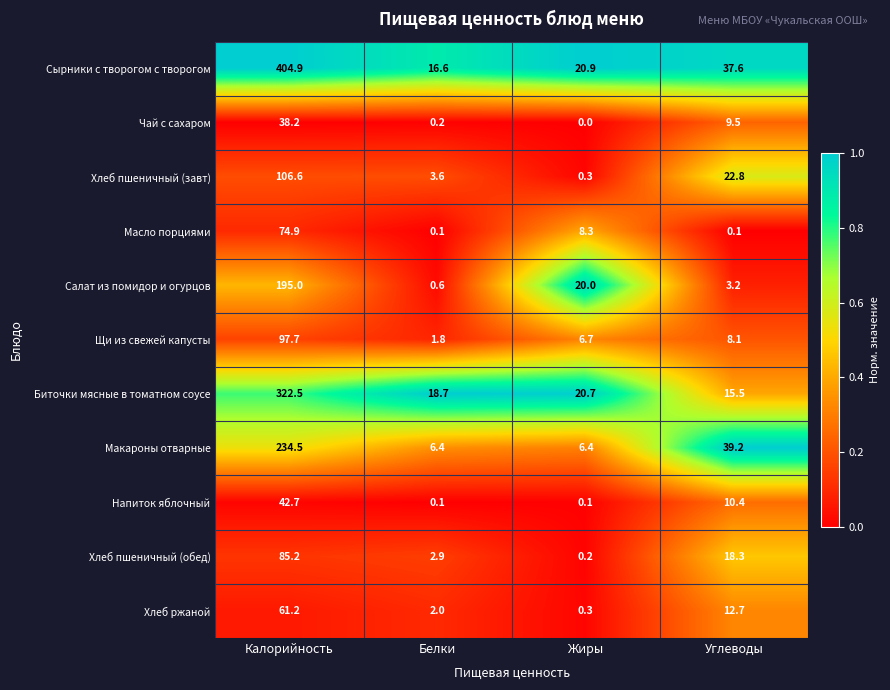

List the series in order of their peak value, highest first.

Сырники с творогом с творогом, Биточки мясные в томатном соусе, Макароны отварные, Салат из помидор и огурцов, Хлеб пшеничный (завт), Щи из свежей капусты, Хлеб пшеничный (обед), Масло порциями, Хлеб ржаной, Напиток яблочный, Чай с сахаром